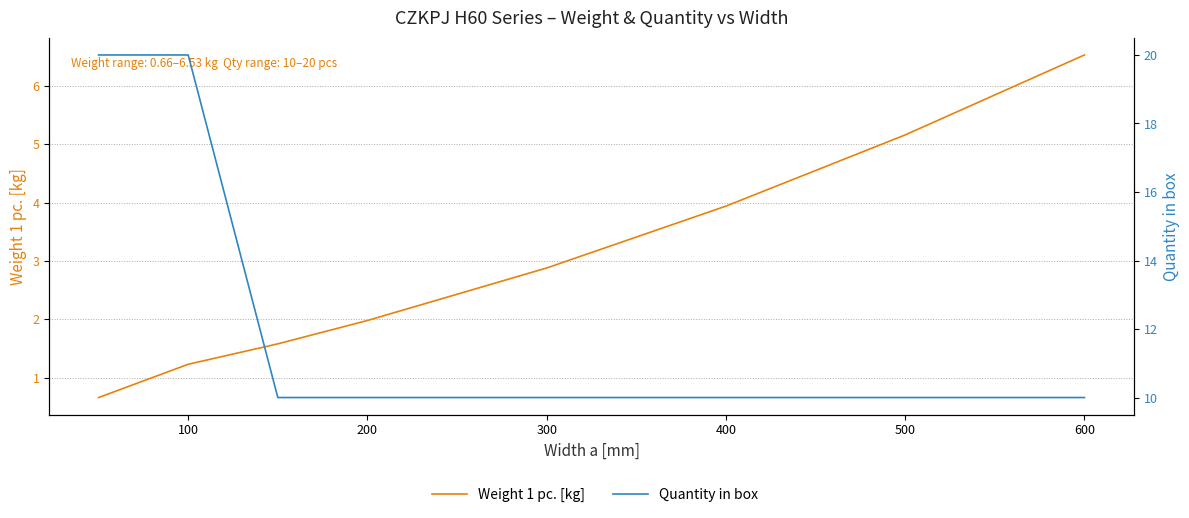

Which series has the widest spread of values?

Quantity in box